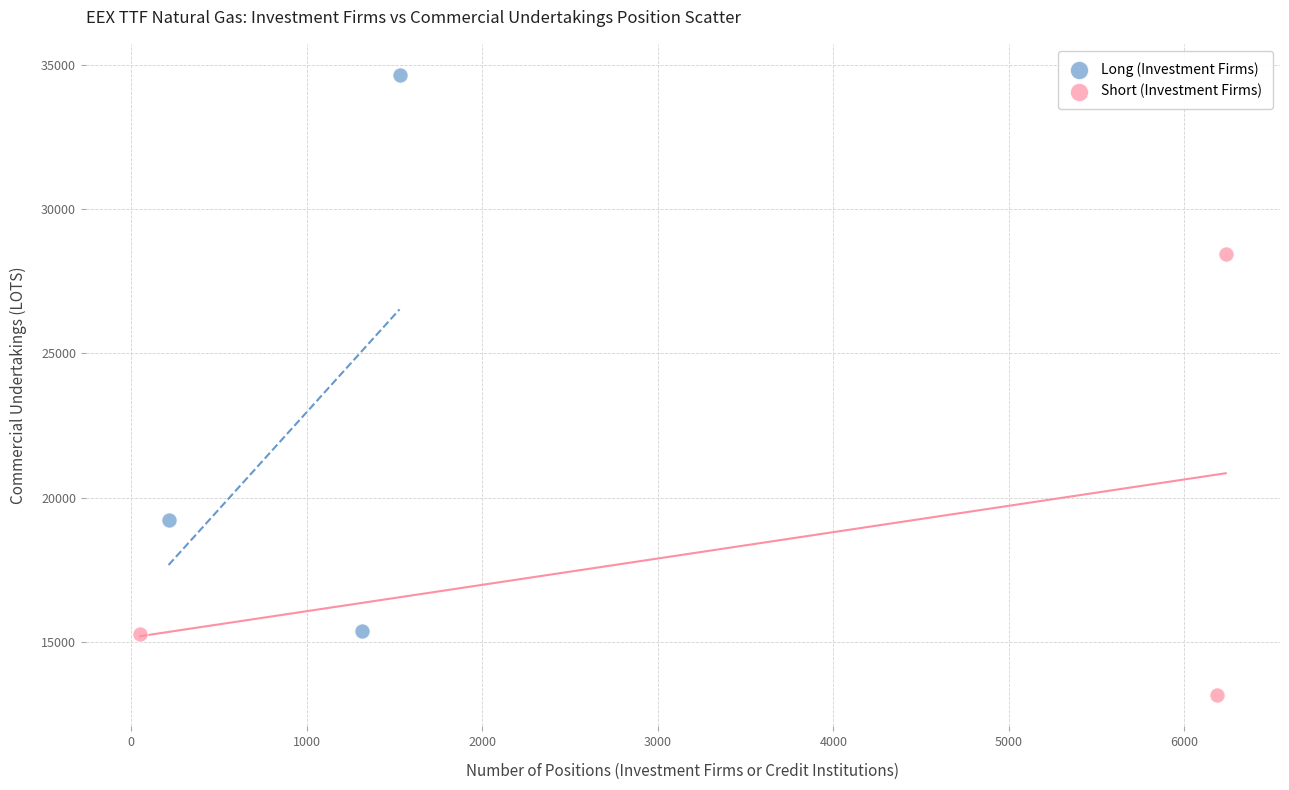

Which series contains the lowest Y value?

Short (Investment Firms)